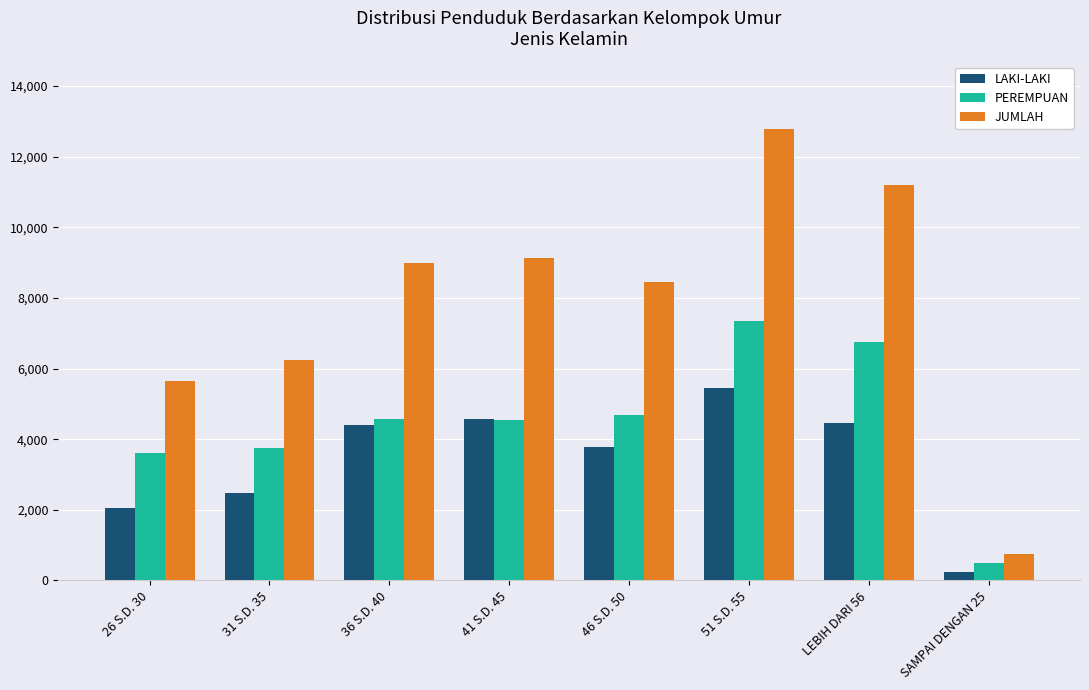

What value does the JUMLAH series have at 41 S.D. 45?

9130